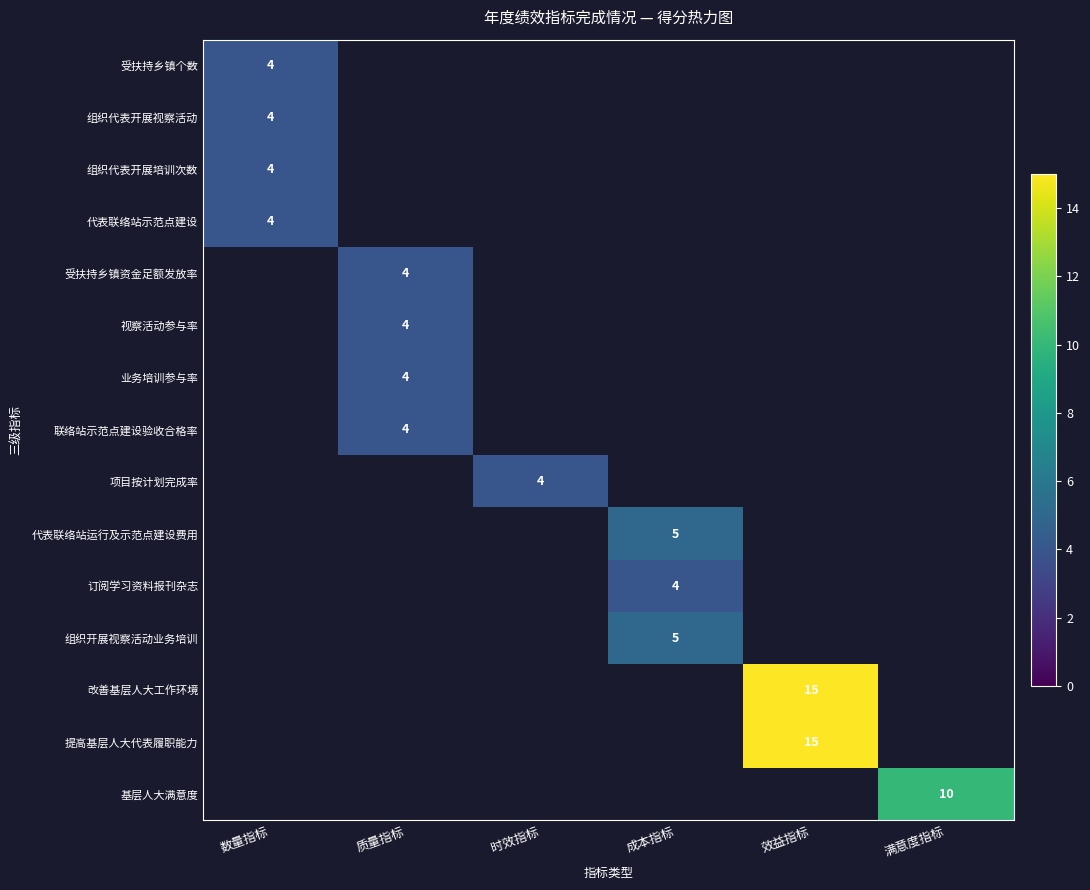

Is it true that 受扶持乡镇个数 equals 6 at 数量指标?

False